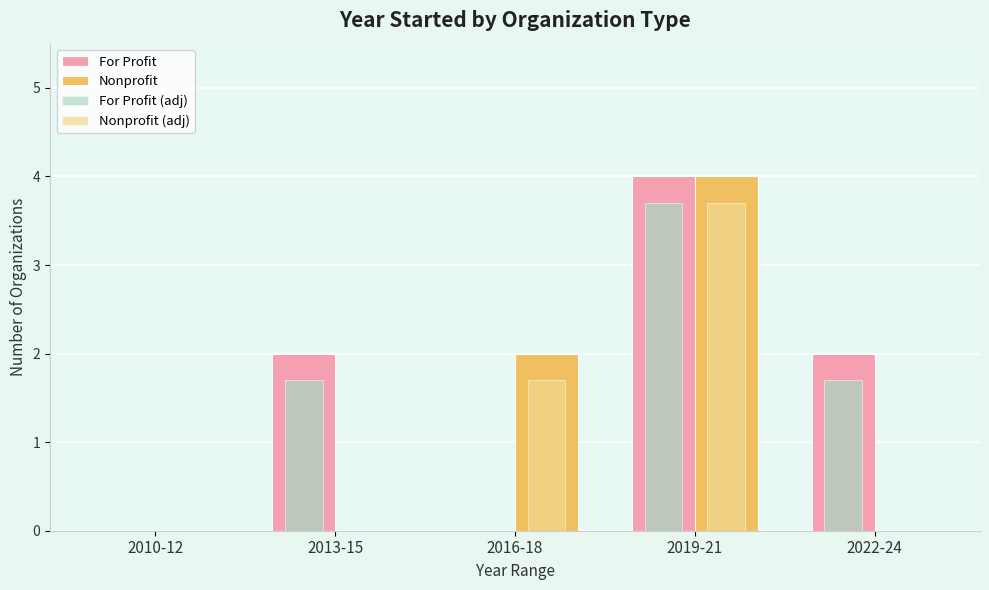

How many values in the For Profit (adj) series exceed 1?

3